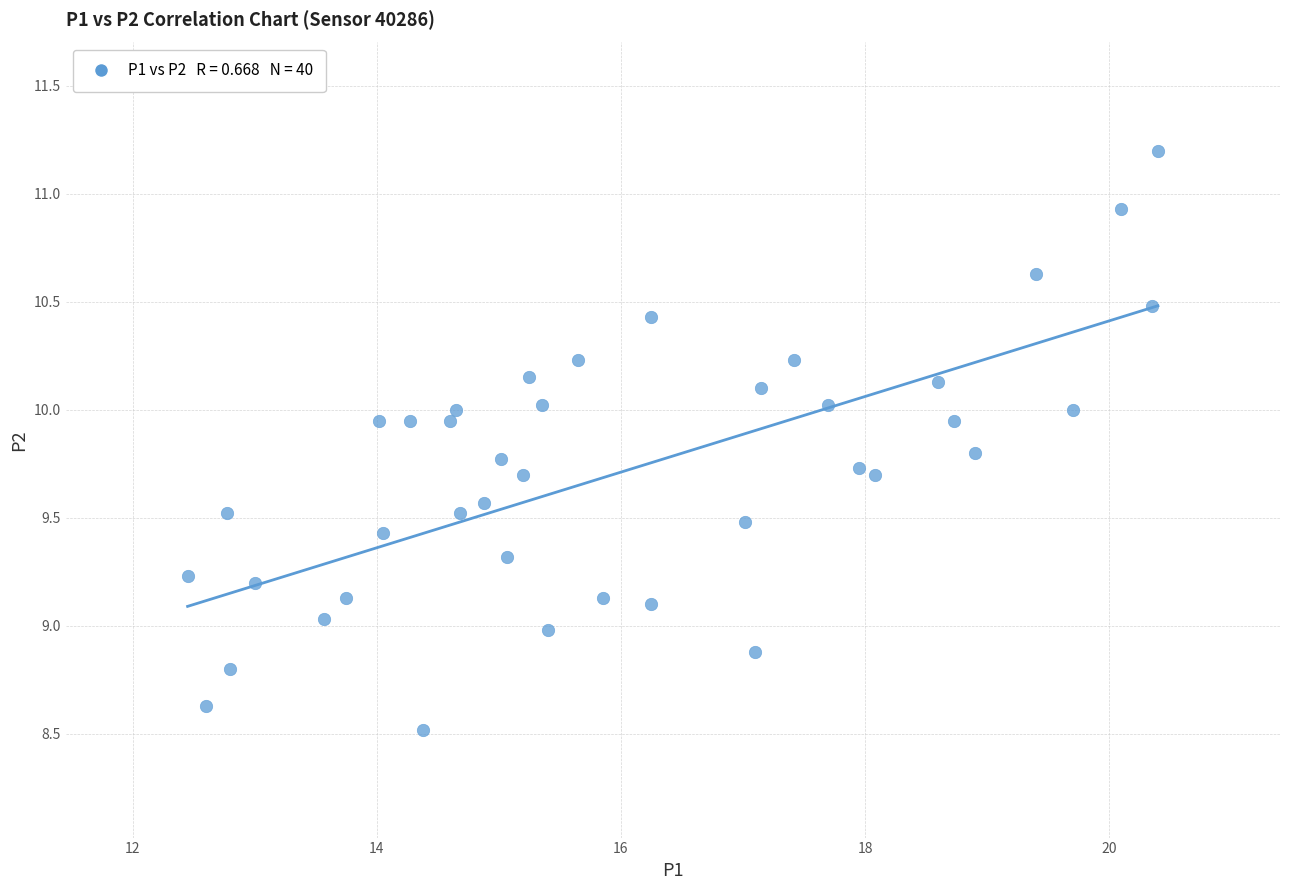

What is the range of X values (max minus min)?

7.9